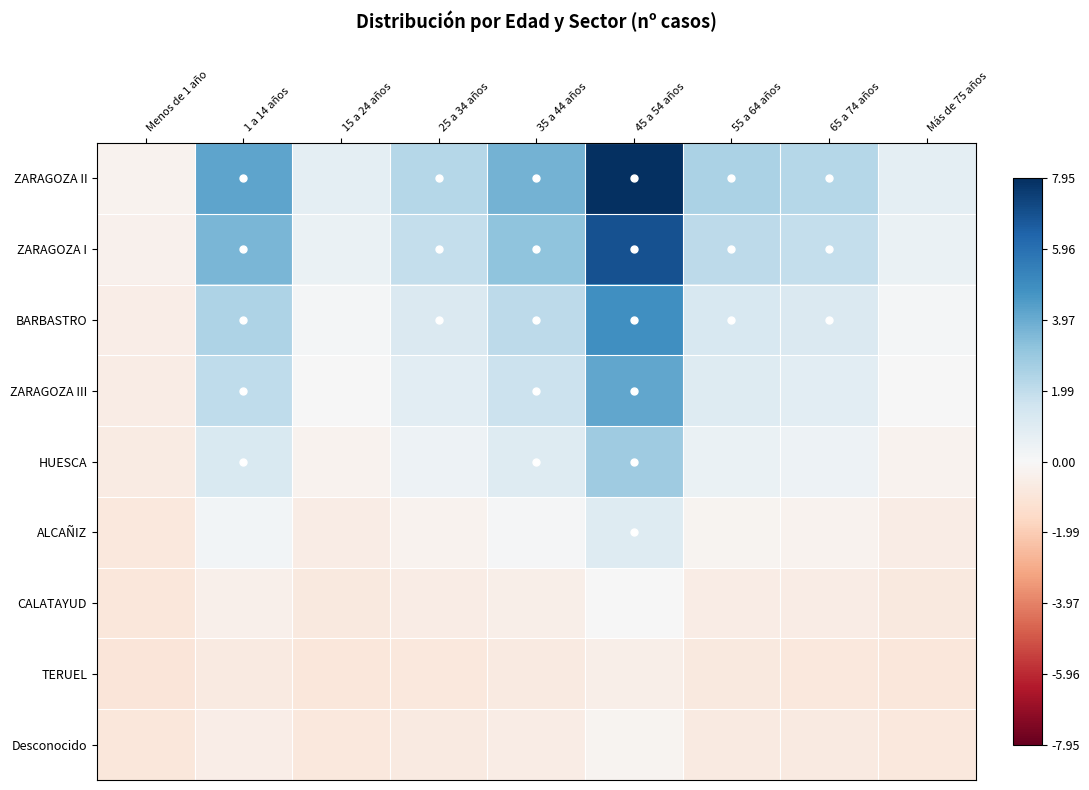

Reading left to right, transcribe all the data shown in this chart.

ZARAGOZA II: Menos de 1 año=-0.2	1 a 14 años=4.2	15 a 24 años=0.8	25 a 34 años=2.2	35 a 44 años=3.7	45 a 54 años=7.9	55 a 64 años=2.5	65 a 74 años=2.2	Más de 75 años=0.8
ZARAGOZA I: Menos de 1 año=-0.3	1 a 14 años=3.6	15 a 24 años=0.6	25 a 34 años=1.9	35 a 44 años=3.2	45 a 54 años=6.9	55 a 64 años=2.1	65 a 74 años=1.9	Más de 75 años=0.6
BARBASTRO: Menos de 1 año=-0.5	1 a 14 años=2.4	15 a 24 años=0.1	25 a 34 años=1.1	35 a 44 años=2.1	45 a 54 años=4.9	55 a 64 años=1.3	65 a 74 años=1.1	Más de 75 años=0.1
ZARAGOZA III: Menos de 1 año=-0.6	1 a 14 años=2.0	15 a 24 años=0.0	25 a 34 años=0.9	35 a 44 años=1.7	45 a 54 años=4.1	55 a 64 años=1.0	65 a 74 años=0.9	Más de 75 años=0.0
HUESCA: Menos de 1 año=-0.7	1 a 14 años=1.2	15 a 24 años=-0.2	25 a 34 años=0.4	35 a 44 años=1.0	45 a 54 años=2.8	55 a 64 años=0.5	65 a 74 años=0.4	Más de 75 años=-0.2
ALCAÑIZ: Menos de 1 año=-0.8	1 a 14 años=0.2	15 a 24 años=-0.6	25 a 34 años=-0.2	35 a 44 años=0.1	45 a 54 años=1.1	55 a 64 años=-0.2	65 a 74 años=-0.2	Más de 75 años=-0.6
CALATAYUD: Menos de 1 año=-0.9	1 a 14 años=-0.4	15 a 24 años=-0.8	25 a 34 años=-0.6	35 a 44 años=-0.4	45 a 54 años=0.0	55 a 64 años=-0.6	65 a 74 años=-0.6	Más de 75 años=-0.8
TERUEL: Menos de 1 año=-0.9	1 a 14 años=-0.7	15 a 24 años=-0.9	25 a 34 años=-0.8	35 a 44 años=-0.7	45 a 54 años=-0.5	55 a 64 años=-0.8	65 a 74 años=-0.8	Más de 75 años=-0.9
Desconocido: Menos de 1 año=-0.9	1 a 14 años=-0.5	15 a 24 años=-0.8	25 a 34 años=-0.7	35 a 44 años=-0.6	45 a 54 años=-0.2	55 a 64 años=-0.7	65 a 74 años=-0.7	Más de 75 años=-0.8